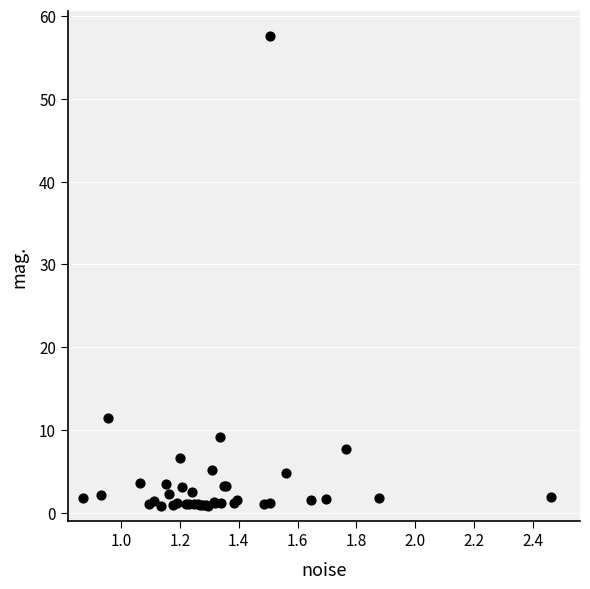

What Y value in the scatter plot is closest to 29?

11.4